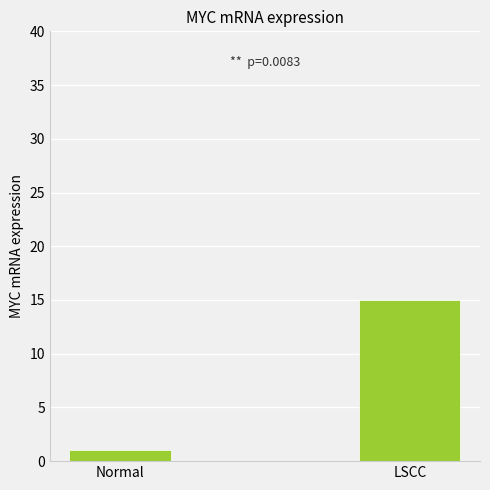

How many values are below 14?

1